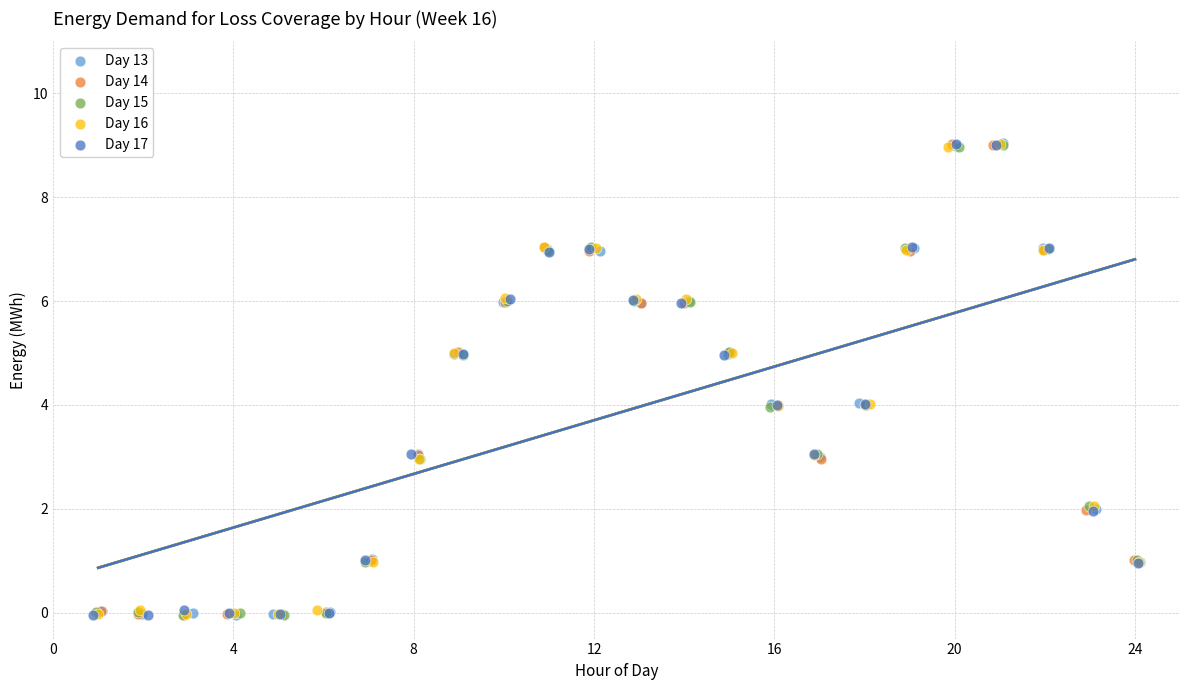

What are all the series names shown in the legend?

Day 13, Day 14, Day 15, Day 16, Day 17